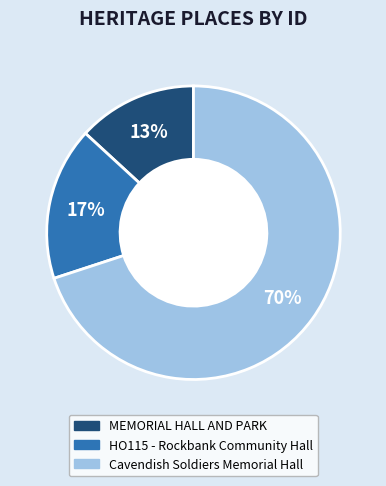

To the nearest percent, what is the combined percentage of Cavendish Soldiers Memorial Hall and MEMORIAL HALL AND PARK?

83%